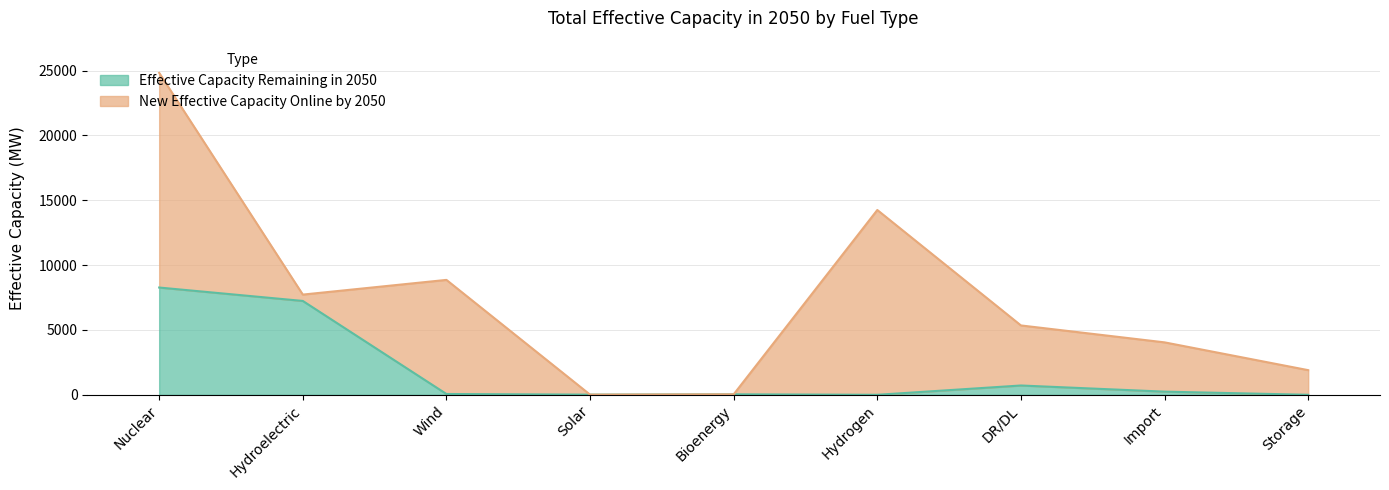

Reading left to right, what are all the values shown in this chart?

8271	7237	62	12	37	0	717	243	0